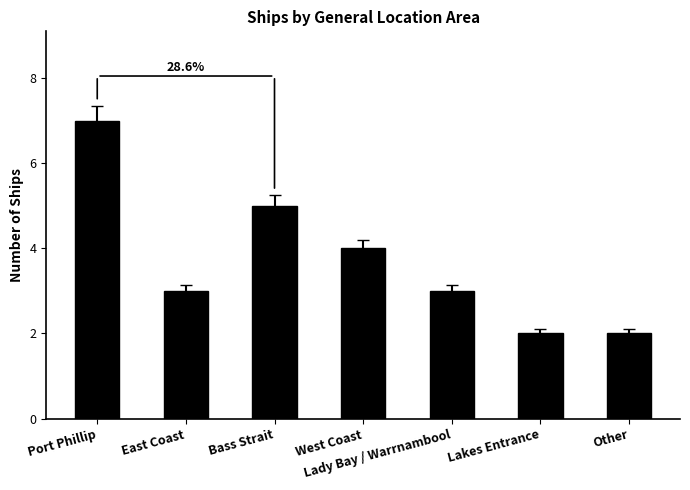

What is the sum of all values?

26